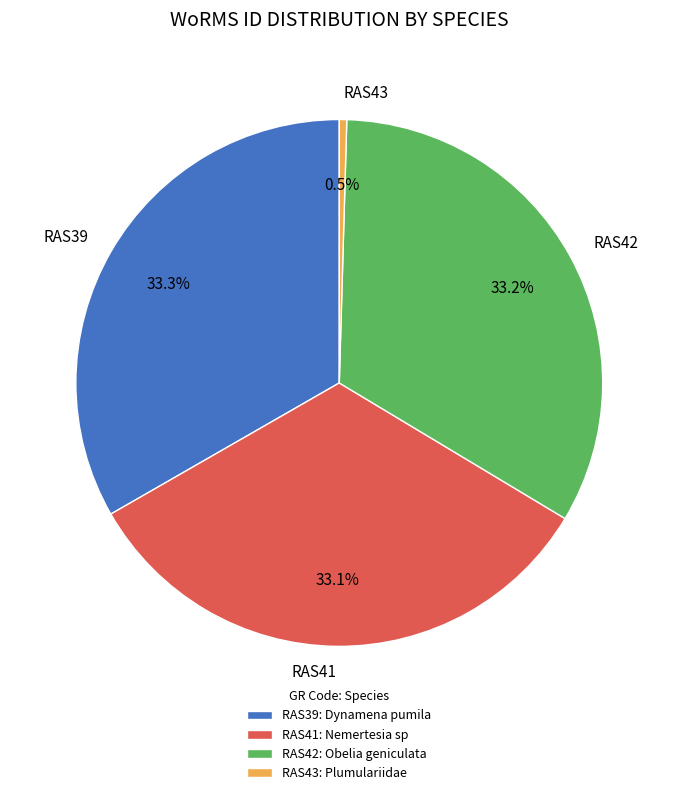

What percentage is NOT represented by RAS42?

66.8%